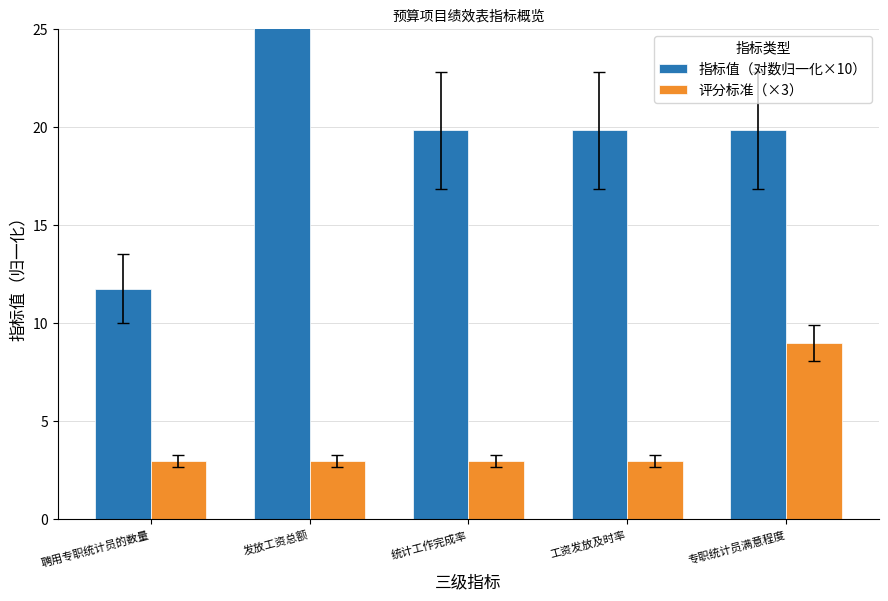

Which series changed the most between 聘用专职统计员的数量 and 统计工作完成率?

指标值（对数归一化×10）